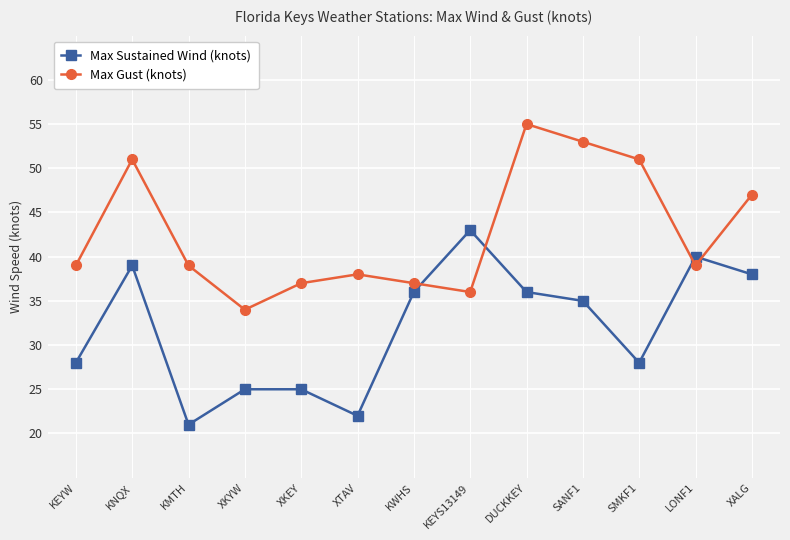

What position from the right is KEYS13149?

6